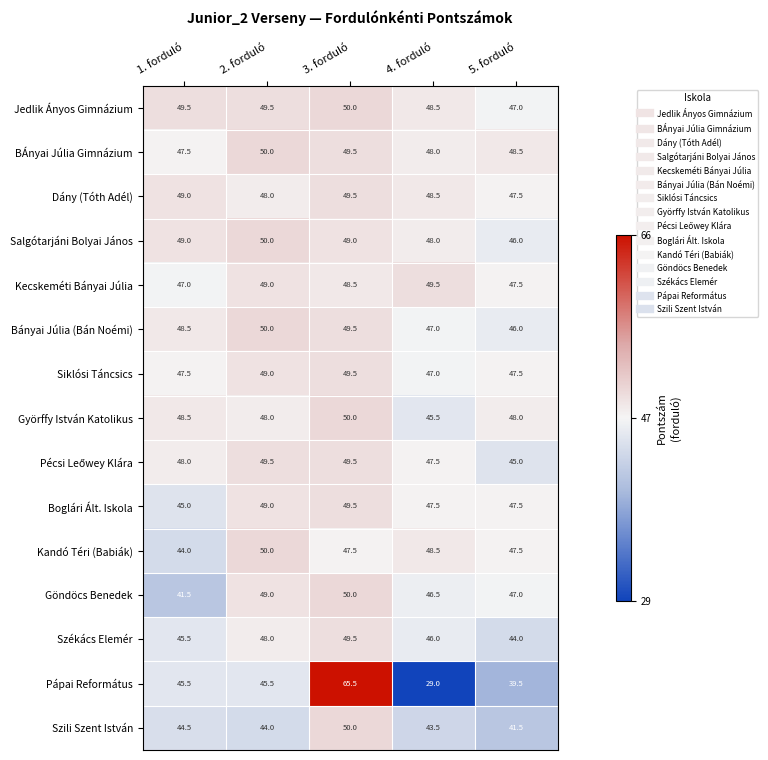

True or false: Siklósi Táncsics has a value of 70.4 at 3. forduló.

False